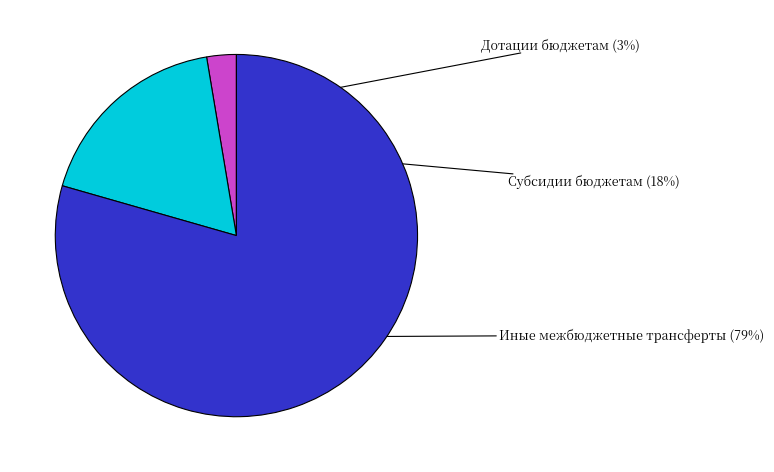

Is there a majority slice in this chart?

Yes